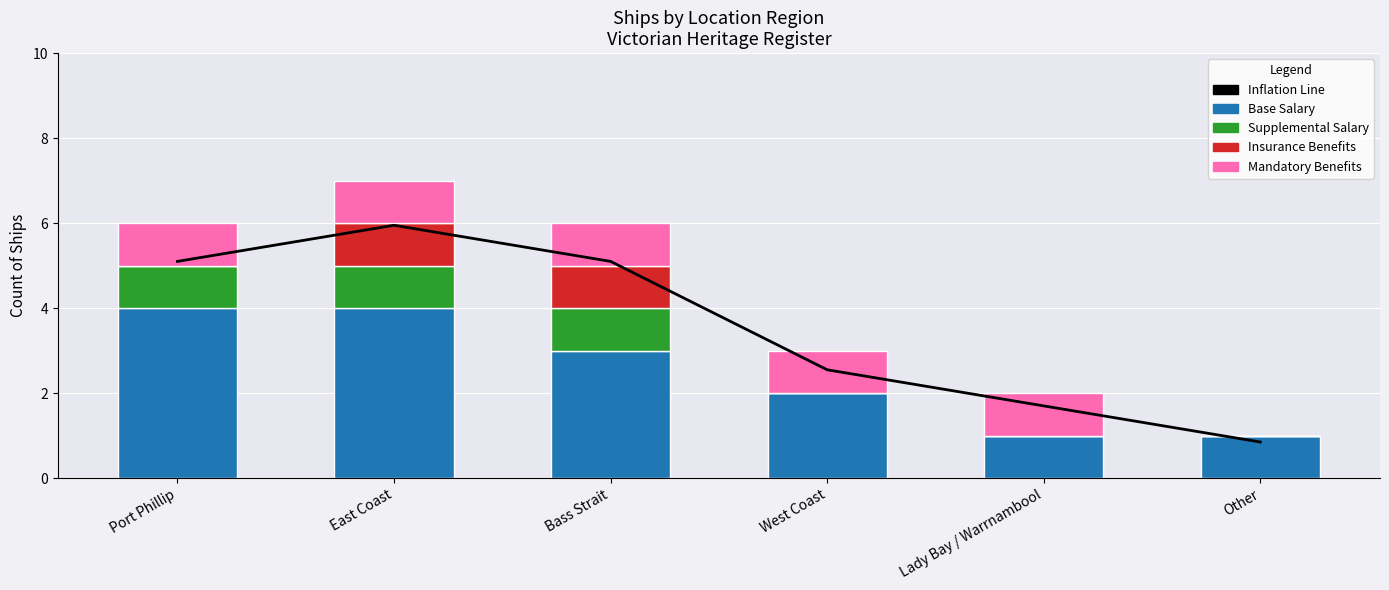

Reading left to right, what are all the values shown in this chart?

Inflation Line: Port Phillip=5.1	East Coast=6.0	Bass Strait=5.1	West Coast=2.5	Lady Bay / Warrnambool=1.7	Other=0.8
Base Salary: Port Phillip=4.0	East Coast=4.0	Bass Strait=3.0	West Coast=2.0	Lady Bay / Warrnambool=1.0	Other=1.0
Supplemental Salary: Port Phillip=1.0	East Coast=1.0	Bass Strait=1.0	West Coast=0.0	Lady Bay / Warrnambool=0.0	Other=0.0
Insurance Benefits: Port Phillip=0.0	East Coast=1.0	Bass Strait=1.0	West Coast=0.0	Lady Bay / Warrnambool=0.0	Other=0.0
Mandatory Benefits: Port Phillip=1.0	East Coast=1.0	Bass Strait=1.0	West Coast=1.0	Lady Bay / Warrnambool=1.0	Other=0.0